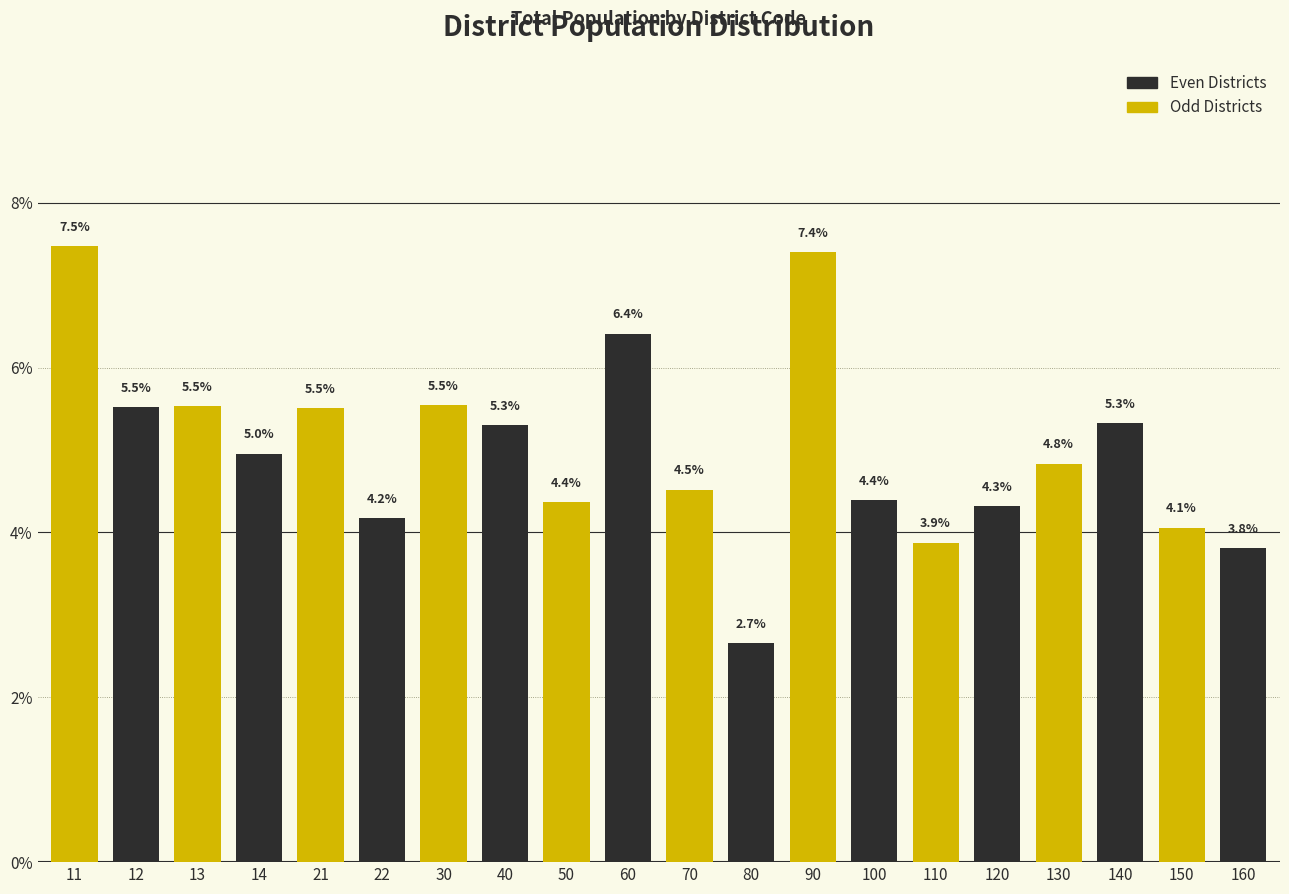

Reading left to right, extract all data points from this chart.

7.5	5.5	5.5	5.0	5.5	4.2	5.5	5.3	4.4	6.4	4.5	2.7	7.4	4.4	3.9	4.3	4.8	5.3	4.1	3.8